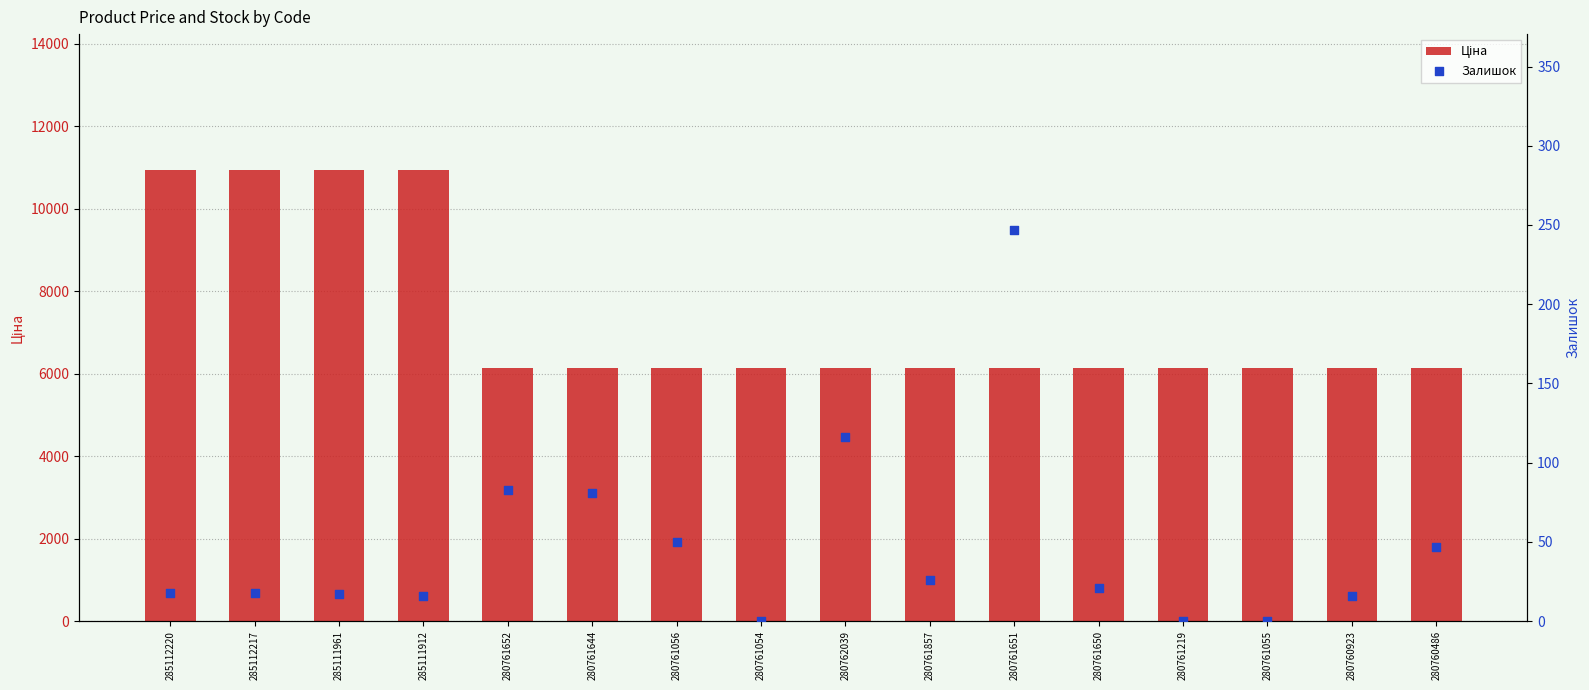

At which category is the sum across all series the highest?

285112220